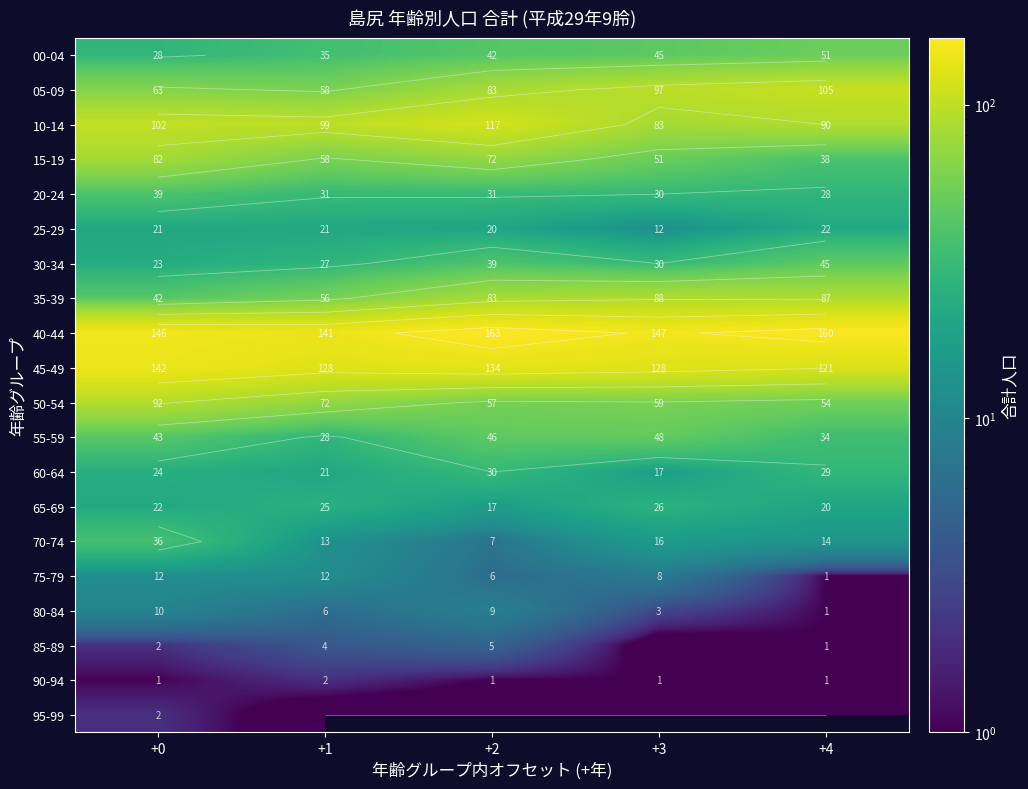

At +4, list the series in order from largest to smallest.

40-44, 45-49, 05-09, 10-14, 35-39, 50-54, 00-04, 30-34, 15-19, 55-59, 60-64, 20-24, 25-29, 65-69, 70-74, 75-79, 80-84, 85-89, 90-94, 95-99